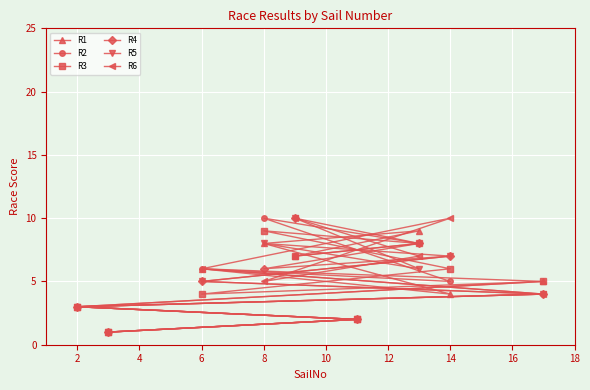

Reading right to left, transcribe all the data shown in this chart.

R1: 5	4	9	2	7	8	6	1	3
R2: 4	5	8	2	7	10	6	1	3
R3: 5	6	8	2	7	9	4	1	3
R4: 4	7	8	2	10	6	5	1	3
R5: 4	7	6	2	10	8	5	1	3
R6: 4	10	7	2	10	5	6	1	3